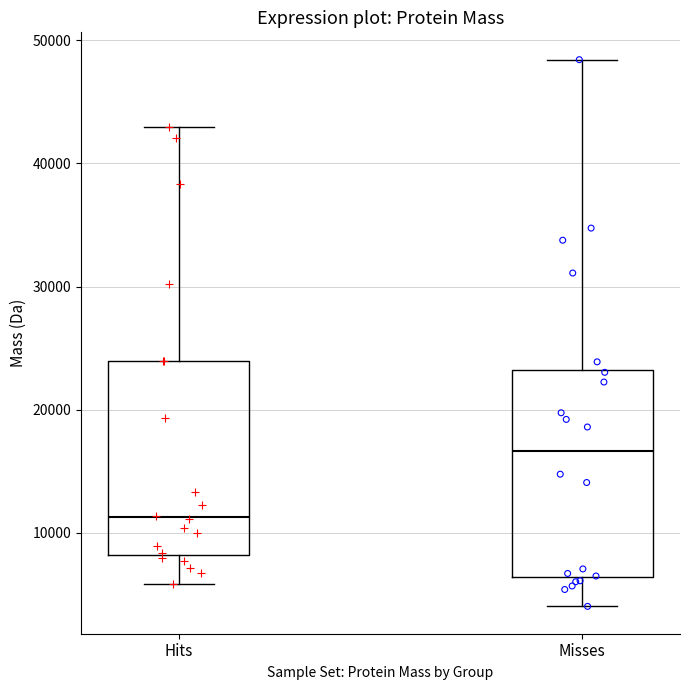

Reading left to right, transcribe this box plot: for each box, give where its median line is, the range the box spans, and where its two whiskers end, as read against the y-axis. The values are not printed on the chart, so give them approximately, as read against the axis.

Hits: median 11000, box 8000 to 24000, whiskers 6000 to 43000
Misses: median 17000, box 6000 to 23000, whiskers 4000 to 48000